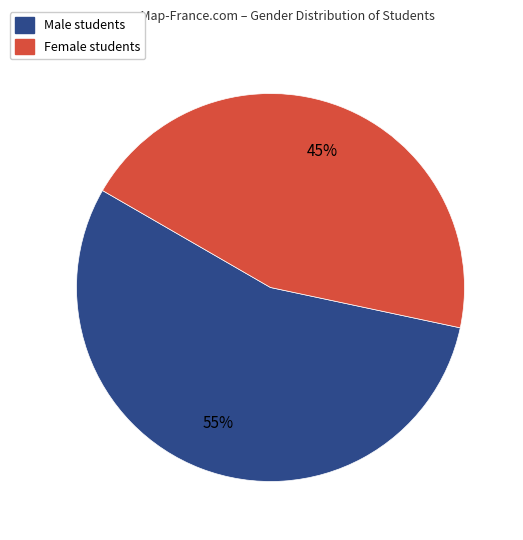

Does any single category account for the majority?

Yes